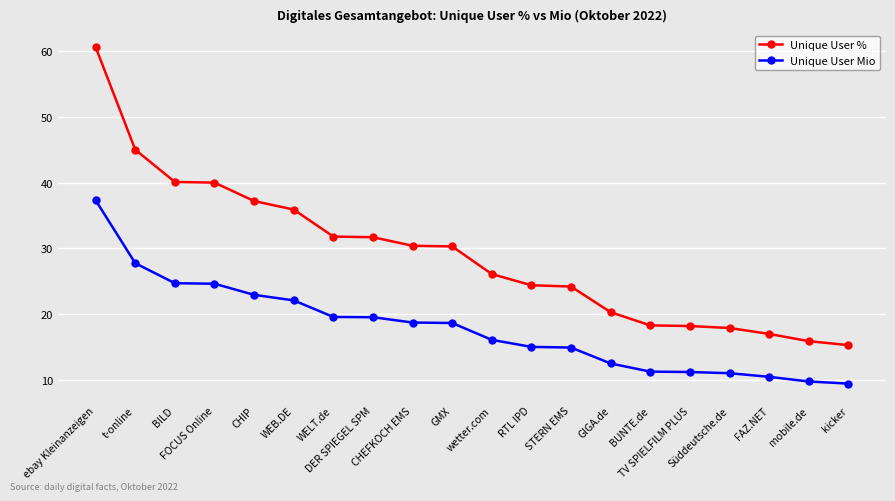

Is this an area chart (filled region under the line)?

No